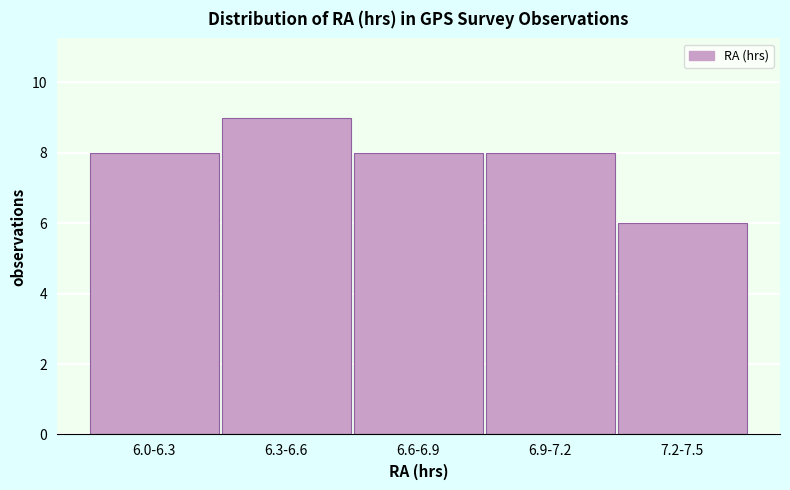

Reading left to right, extract all data points from this chart.

6.0-6.3=8	6.3-6.6=9	6.6-6.9=8	6.9-7.2=8	7.2-7.5=6